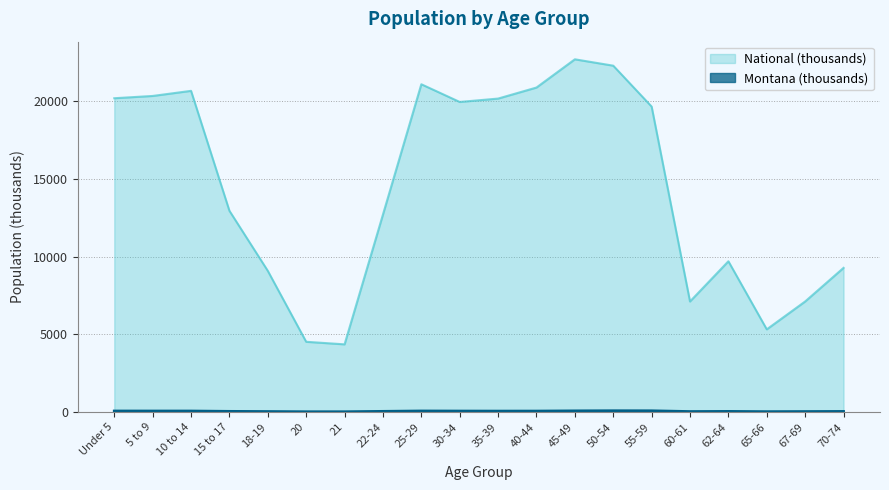

Reading left to right, what are all the values shown in this chart?

Montana: 62.4	60.8	61.1	39.3	27.5	13.8	13.5	39.8	64.1	58.7	55.6	57.4	71.0	78.8	75.9	27.1	35.8	19.8	26.7	34.2
National: 20201.4	20348.7	20677.2	12954.3	9086.1	4519.1	4354.3	12712.6	21101.8	19962.1	20179.6	20891.0	22708.6	22298.1	19664.8	7113.7	9704.2	5319.9	7115.4	9278.2